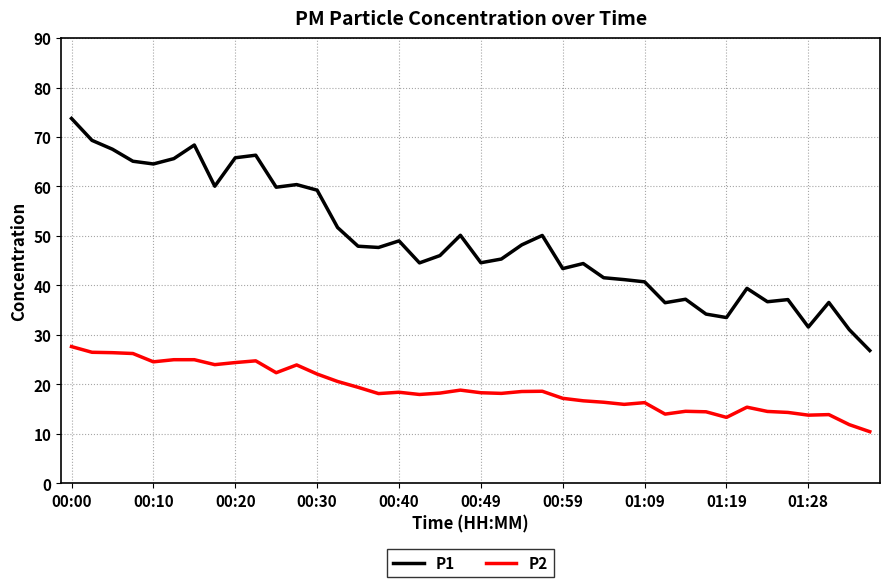

Which series has the widest spread of values?

P1